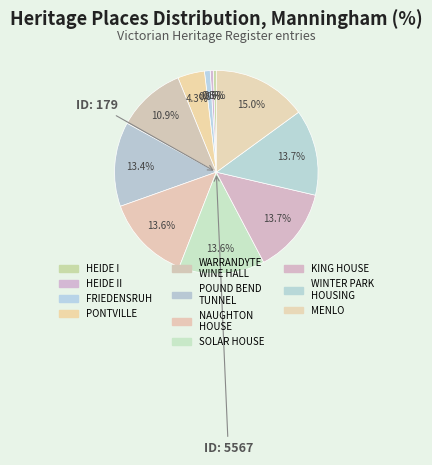

To the nearest percent, what is the difference between the largest and smallest slice percentages?

14%